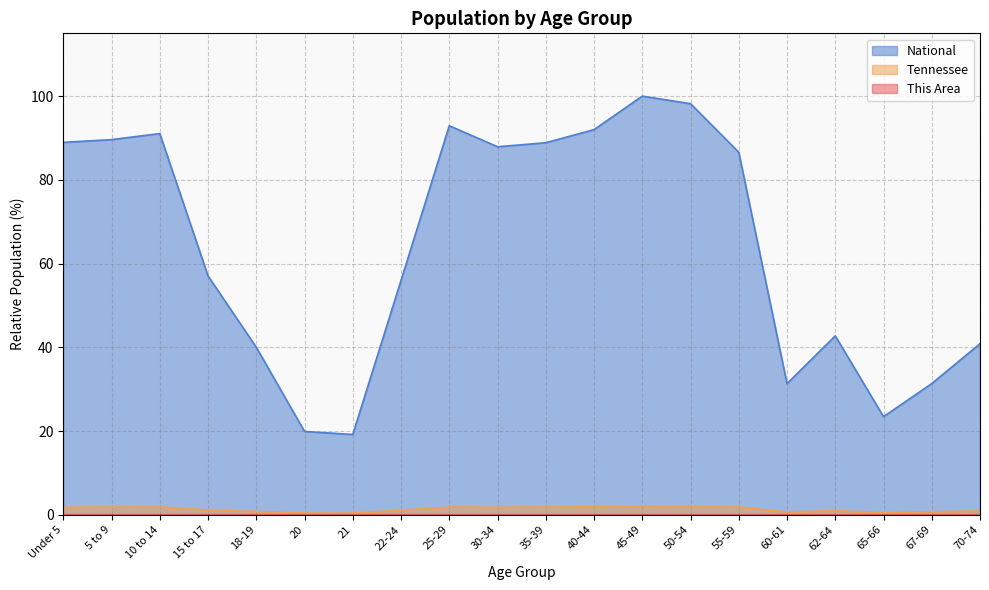

Reading left to right, what are all the values shown in this chart?

This Area: 0.0	0.0	0.0	0.0	0.0	0.0	0.0	0.0	0.0	0.0	0.0	0.0	0.0	0.0	0.0	0.0	0.0	0.0	0.0	0.0
Tennessee: 1.8	1.8	1.8	1.1	0.8	0.4	0.4	1.1	1.8	1.8	1.9	1.9	2.1	2.0	1.8	0.7	0.9	0.5	0.7	0.9
National: 89.0	89.6	91.1	57.0	40.0	19.9	19.2	56.0	92.9	87.9	88.9	92.0	100.0	98.2	86.6	31.3	42.7	23.4	31.3	40.9